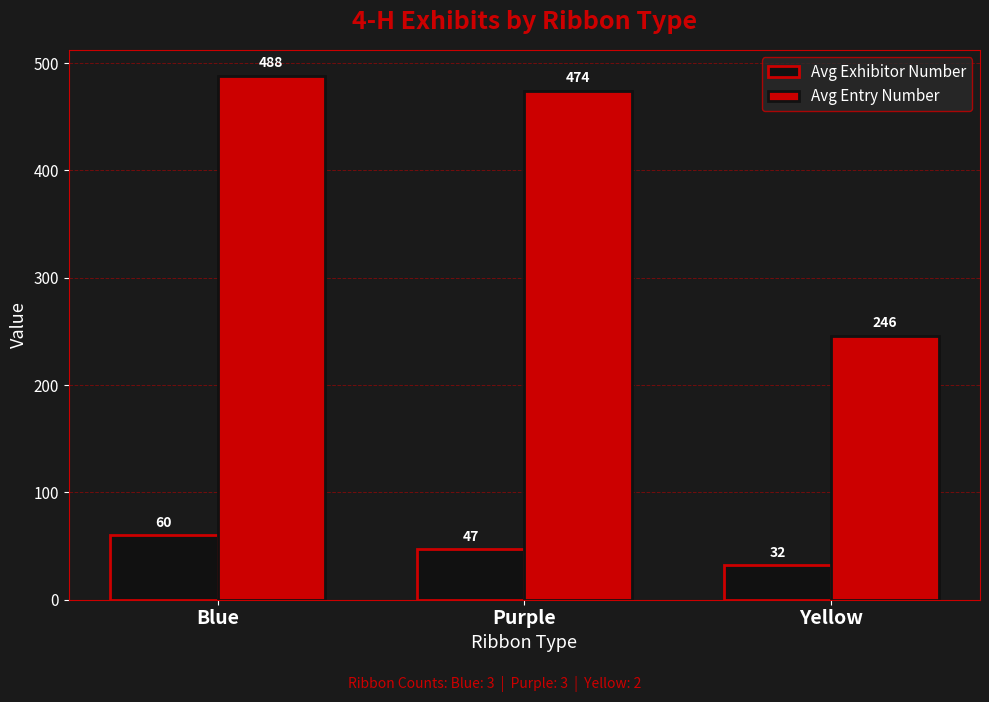

Is the value of Avg Entry Number at Yellow greater than the value of Avg Exhibitor Number at Purple?

Yes